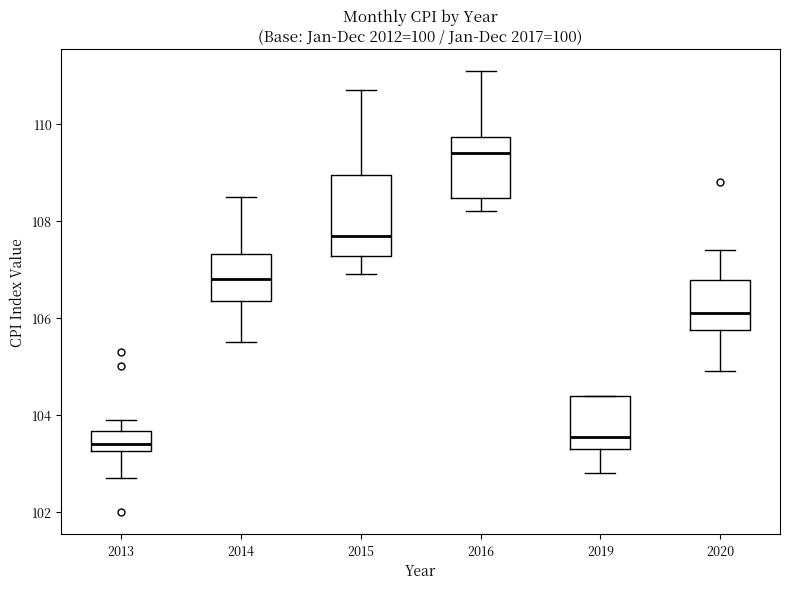

Which box is the tallest, from its lower edge to its upper edge?

2015